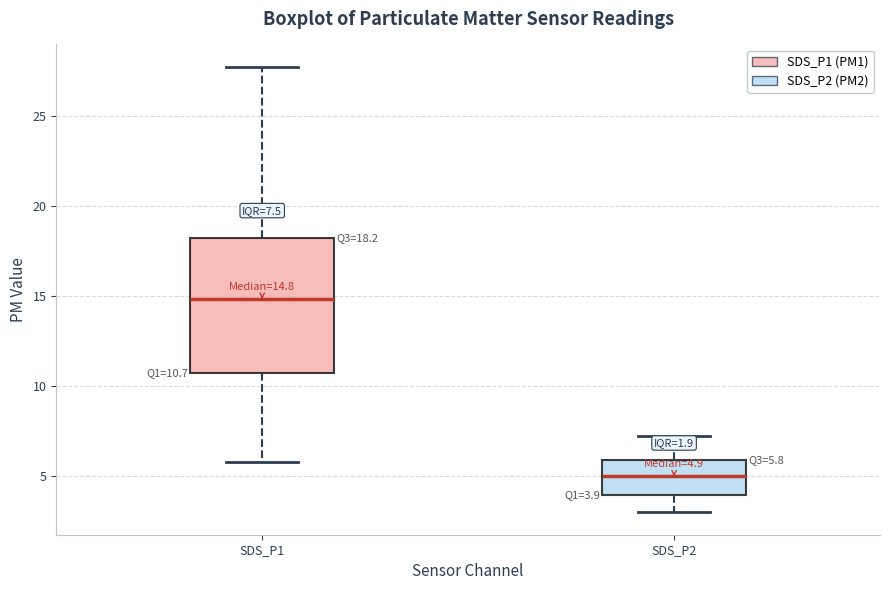

Which box's median line is the highest?

SDS_P1